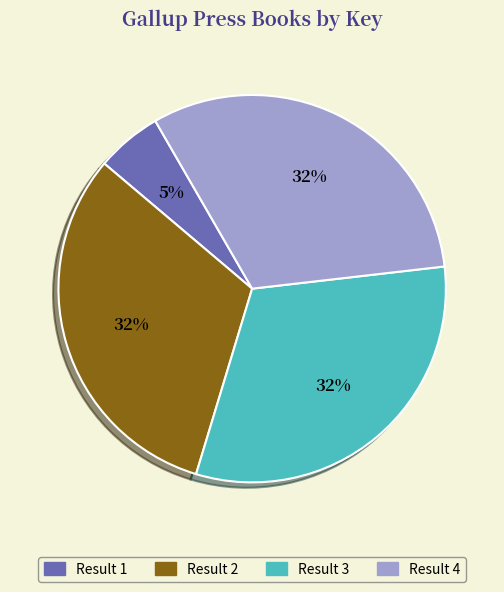

To the nearest percent, what portion does Result 3 represent?

32%